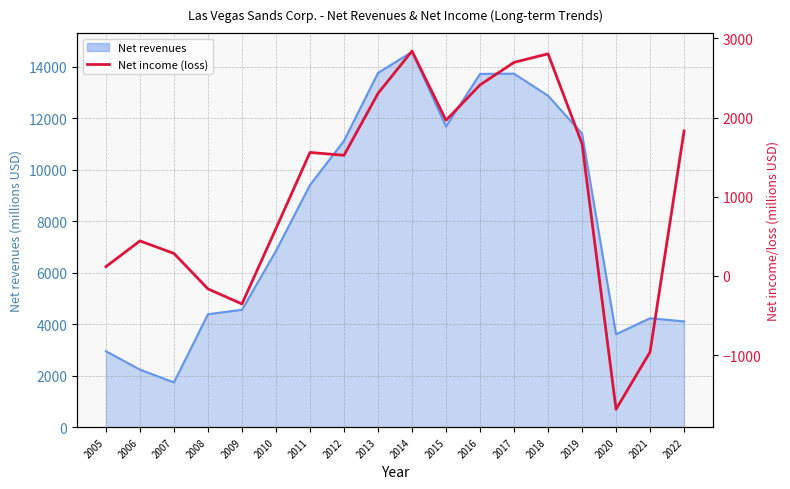

How many data points are above 1560?

8